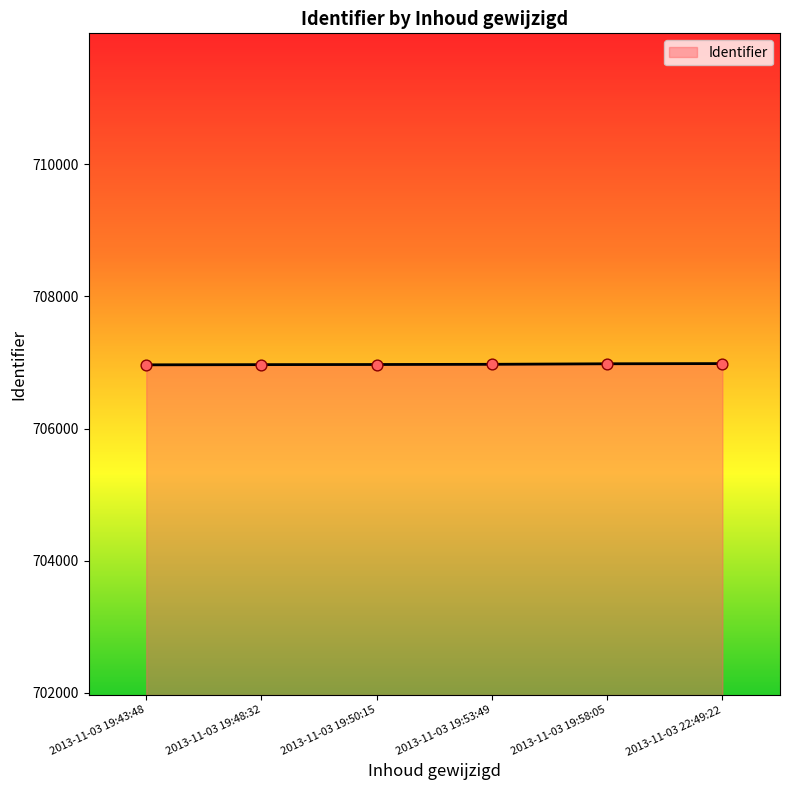

What is the change in value from 2013-11-03 19:48:32 to 2013-11-03 22:49:22?

+16